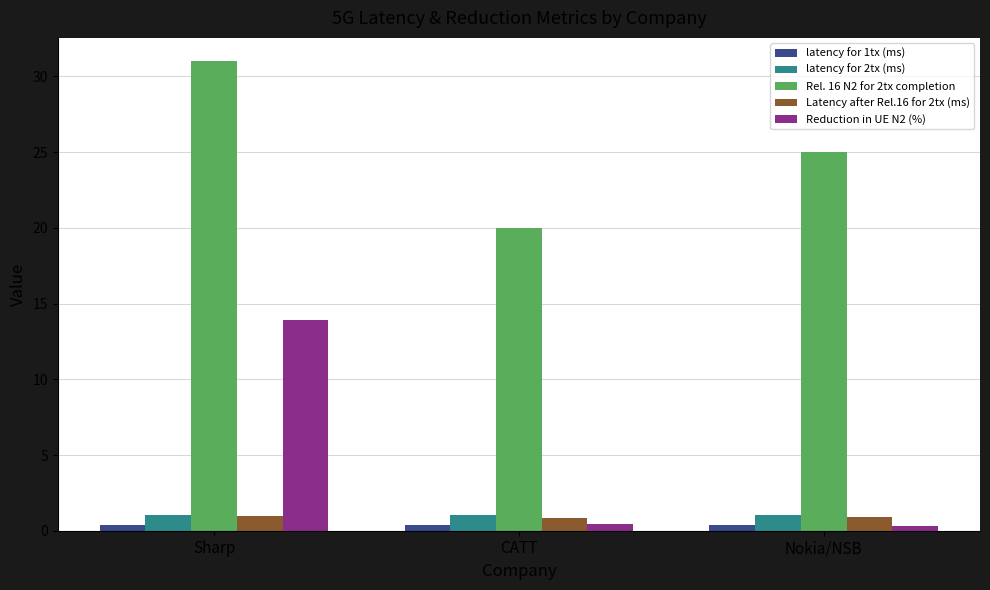

Which series has the largest range (max minus min)?

Reduction in UE N2 (%)